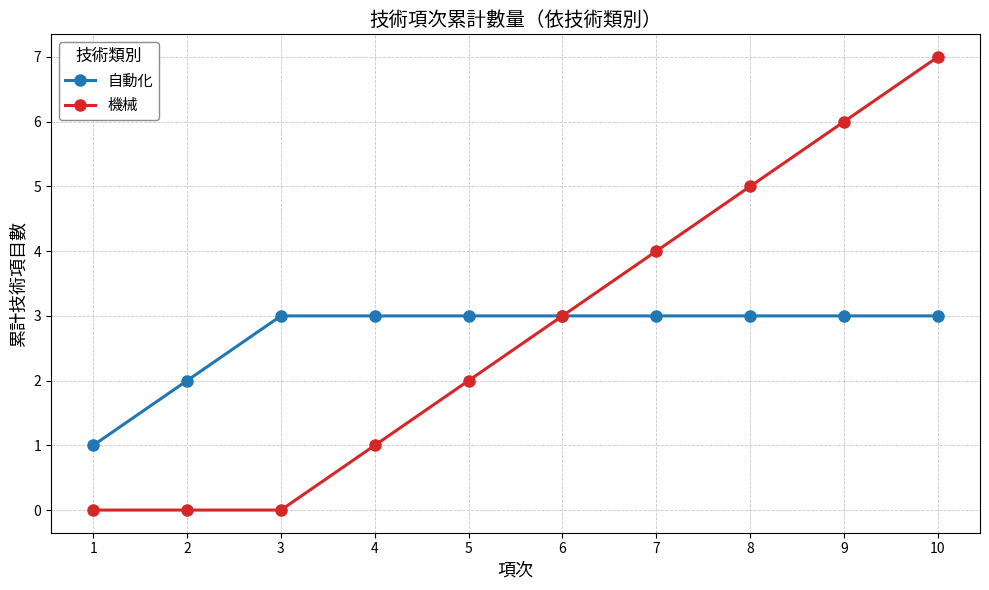

What is the difference between the maximum and minimum values in the 自動化 series?

2